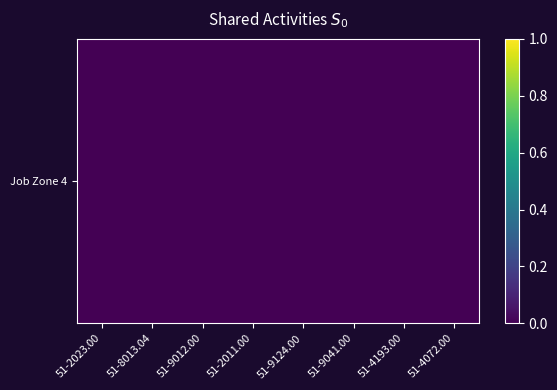

Which label corresponds to the largest value in the chart?

51-8013.04